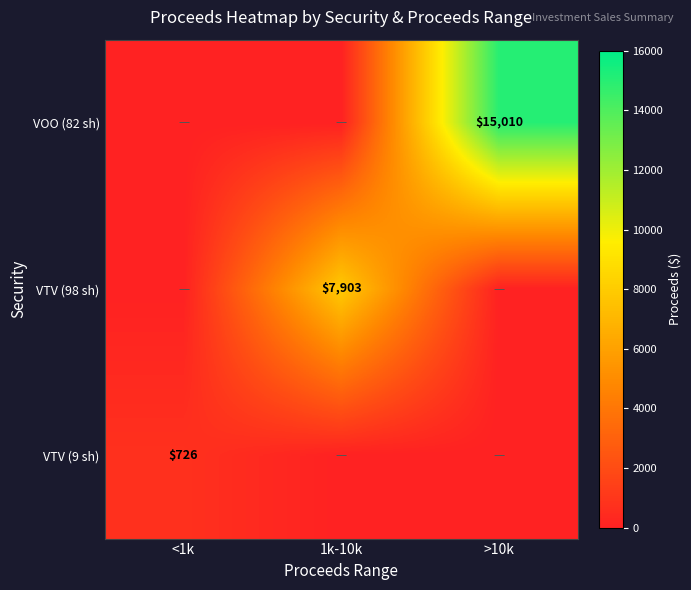

At how many categories does at least one series exceed 11300?

1